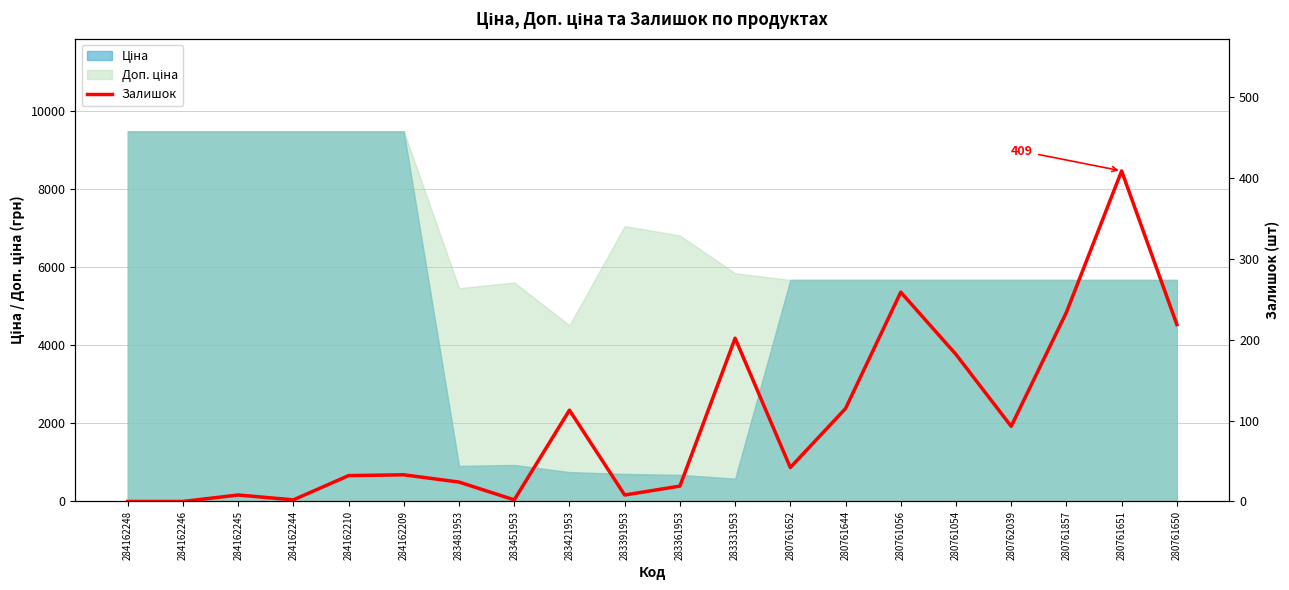

Reading left to right, what are all the values shown in this chart?

284162248=0	284162246=0	284162245=8	284162244=2	284162210=32	284162209=33	283481953=24	283451953=2	283421953=113	283391953=8	283361953=19	283331953=202	280761652=42	280761644=115	280761056=259	280761054=182	280762039=93	280761857=234	280761651=409	280761650=219